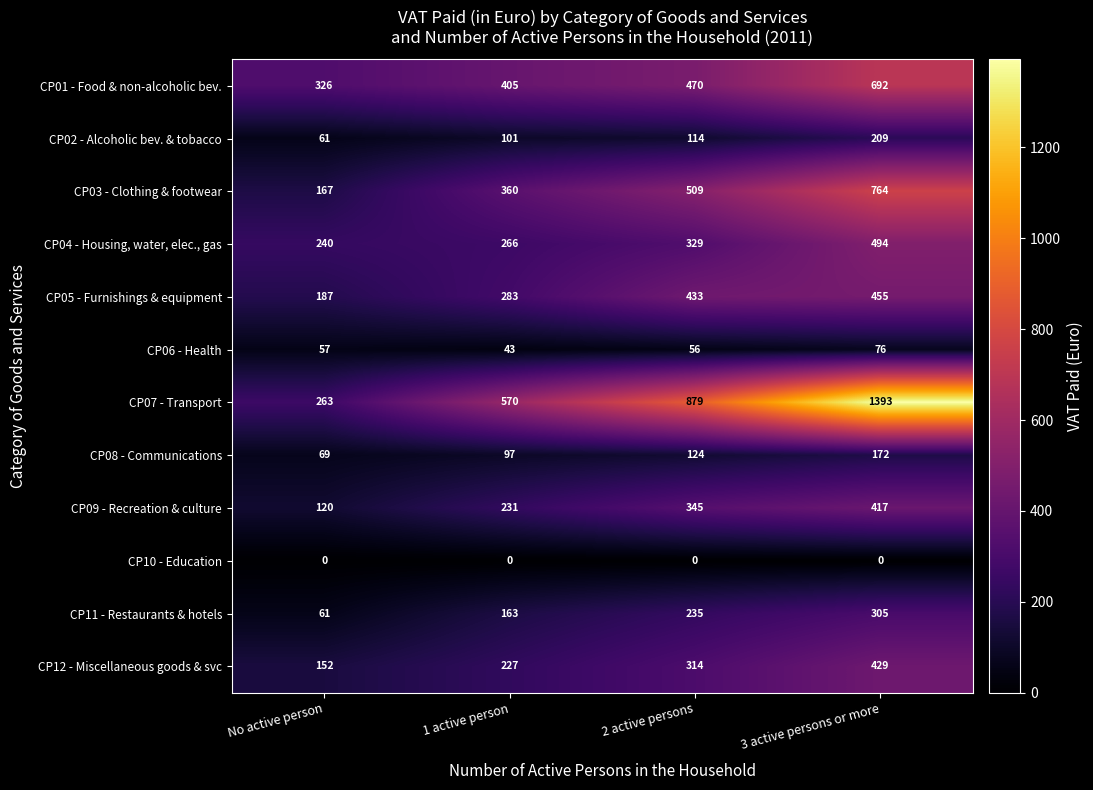

At 2 active persons, list the series in order from smallest to largest.

CP10 - Education, CP06 - Health, CP02 - Alcoholic bev. & tobacco, CP08 - Communications, CP11 - Restaurants & hotels, CP12 - Miscellaneous goods & svc, CP04 - Housing, water, elec., gas, CP09 - Recreation & culture, CP05 - Furnishings & equipment, CP01 - Food & non-alcoholic bev., CP03 - Clothing & footwear, CP07 - Transport